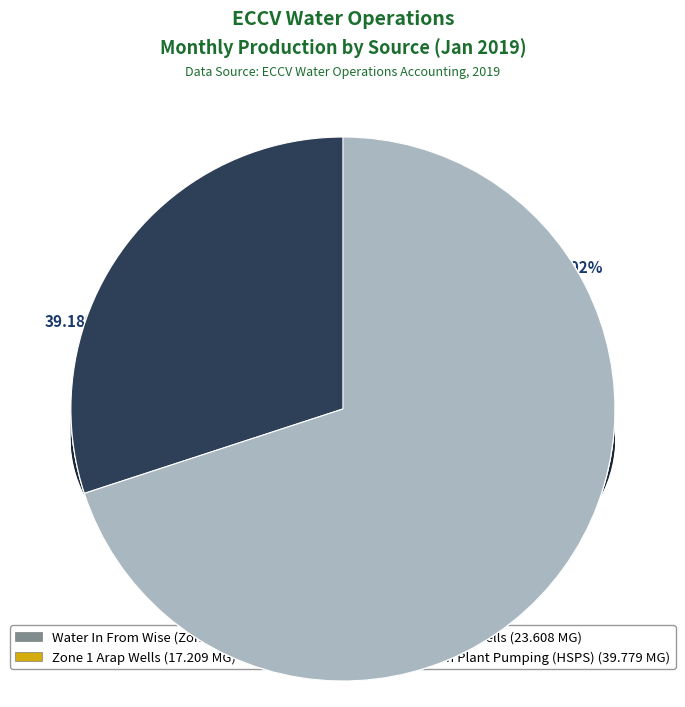

Does any single category account for the majority?

No